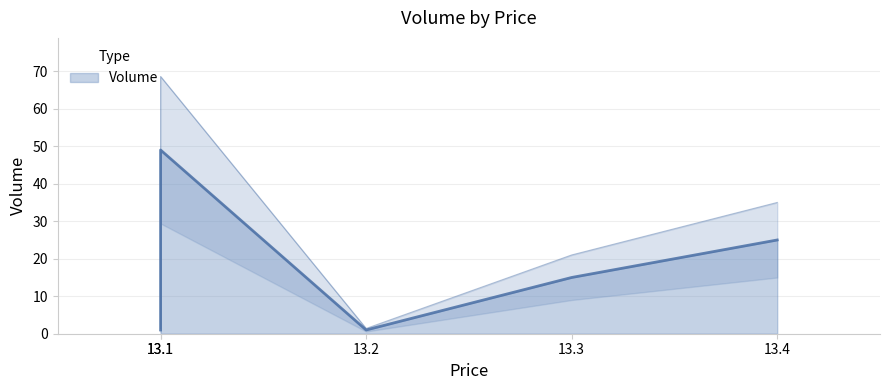

At which category does the chart reach its minimum across all series?

13.1